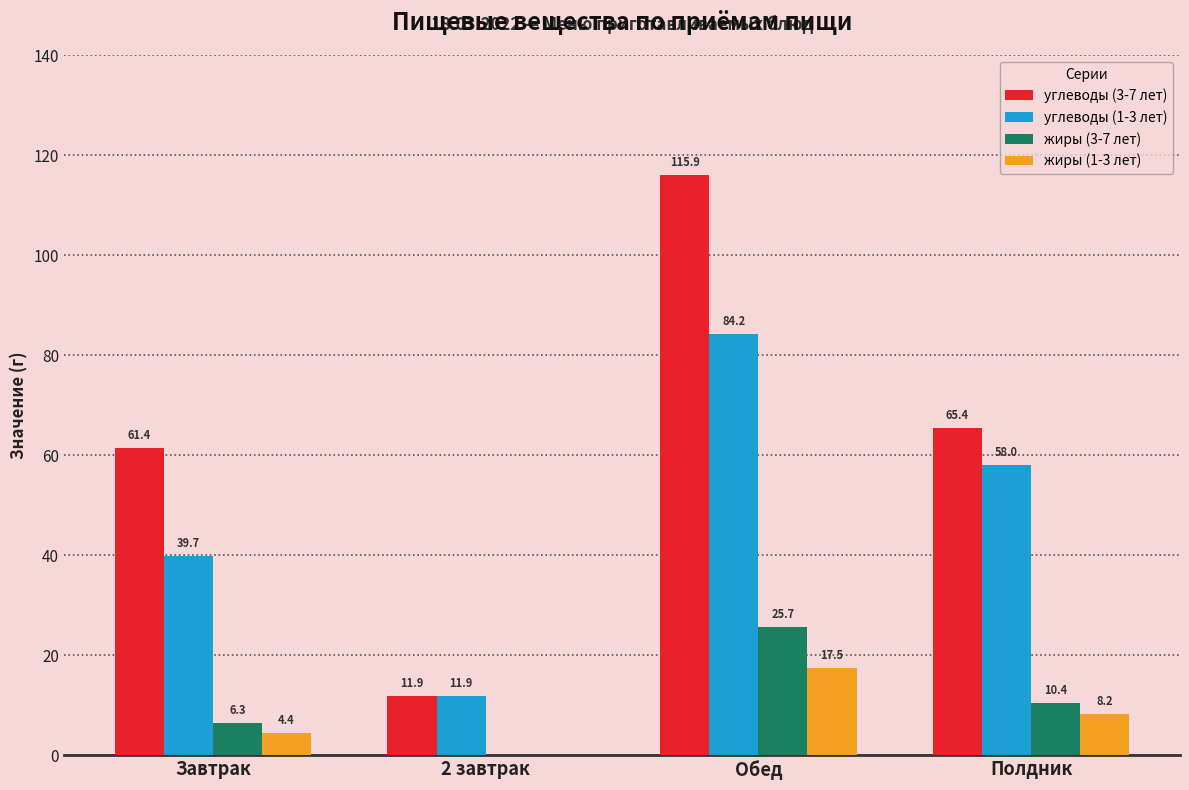

What is the maximum value for жиры (3-7 лет)?

25.7